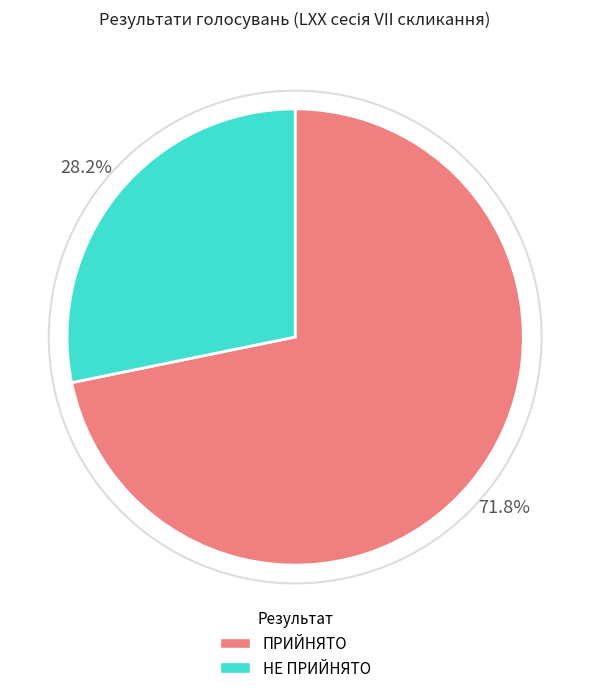

True or false: НЕ ПРИЙНЯТО accounts for 15% of the total.

False